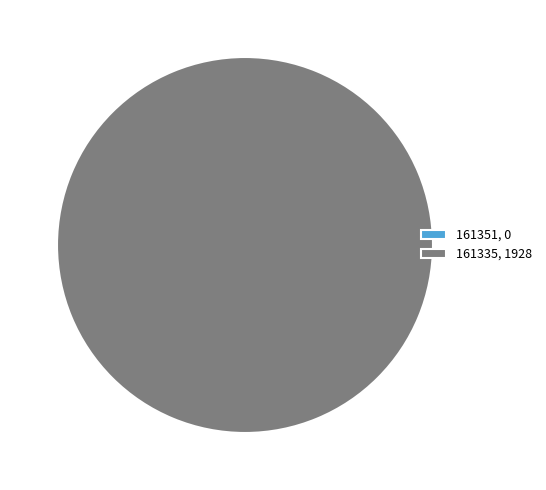

Does 161351 account for over 50% of the chart?

No